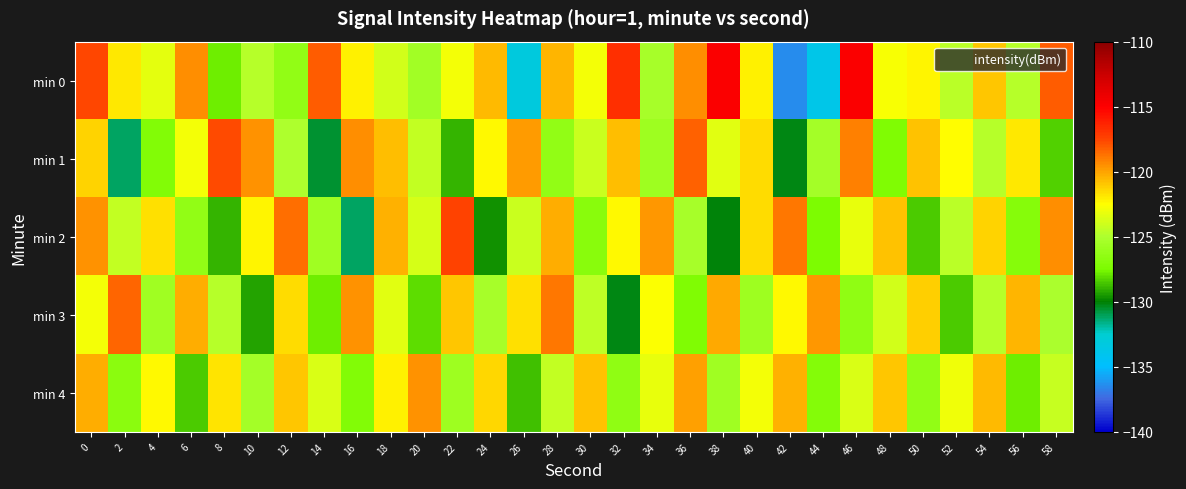

Reading left to right, extract all data points from this chart.

min 0: 0=-117.6	2=-121.9	4=-123.3	6=-119.4	8=-127.8	10=-124.7	12=-126.3	14=-118.2	16=-122.1	18=-123.9	20=-125.5	22=-122.8	24=-120.6	26=-133.1	28=-120.5	30=-122.8	32=-116.7	34=-125.3	36=-119.4	38=-114.9	40=-122.1	42=-136.4	44=-133.7	46=-114.9	48=-122.7	50=-122.2	52=-124.6	54=-121.0	56=-124.7	58=-118.1
min 1: 0=-121.3	2=-131.1	4=-127.2	6=-122.8	8=-117.7	10=-119.6	12=-124.9	14=-130.6	16=-119.4	18=-120.7	20=-124.3	22=-128.9	24=-122.4	26=-119.8	28=-126.3	30=-124.1	32=-120.7	34=-125.8	36=-118.3	38=-123.4	40=-121.6	42=-130.2	44=-125.4	46=-119.1	48=-127.3	50=-120.8	52=-122.5	54=-124.7	56=-121.9	58=-128.3
min 2: 0=-119.5	2=-124.3	4=-121.7	6=-126.4	8=-128.9	10=-122.3	12=-118.6	14=-125.7	16=-131.2	18=-120.4	20=-123.8	22=-117.5	24=-129.6	26=-124.1	28=-120.3	30=-126.8	32=-122.4	34=-119.7	36=-125.3	38=-130.1	40=-121.6	42=-118.9	44=-127.4	46=-123.2	48=-120.8	50=-128.5	52=-124.6	54=-121.3	56=-126.9	58=-119.4
min 3: 0=-122.8	2=-118.4	4=-125.6	6=-120.2	8=-124.7	10=-129.3	12=-121.5	14=-127.8	16=-119.6	18=-123.4	20=-128.1	22=-120.9	24=-125.3	26=-121.7	28=-118.8	30=-124.5	32=-130.2	34=-122.6	36=-127.3	38=-120.1	40=-125.8	42=-122.4	44=-119.7	46=-126.5	48=-123.9	50=-121.2	52=-128.4	54=-124.7	56=-120.5	58=-125.1
min 4: 0=-120.3	2=-126.7	4=-122.4	6=-128.5	8=-121.8	10=-125.4	12=-120.9	14=-123.6	16=-127.2	18=-122.1	20=-119.5	22=-125.8	24=-121.4	26=-128.7	28=-124.3	30=-120.8	32=-126.5	34=-123.2	36=-119.9	38=-125.6	40=-122.8	42=-120.4	44=-127.1	46=-123.7	48=-121.0	50=-126.3	52=-122.9	54=-120.6	56=-127.8	58=-124.2